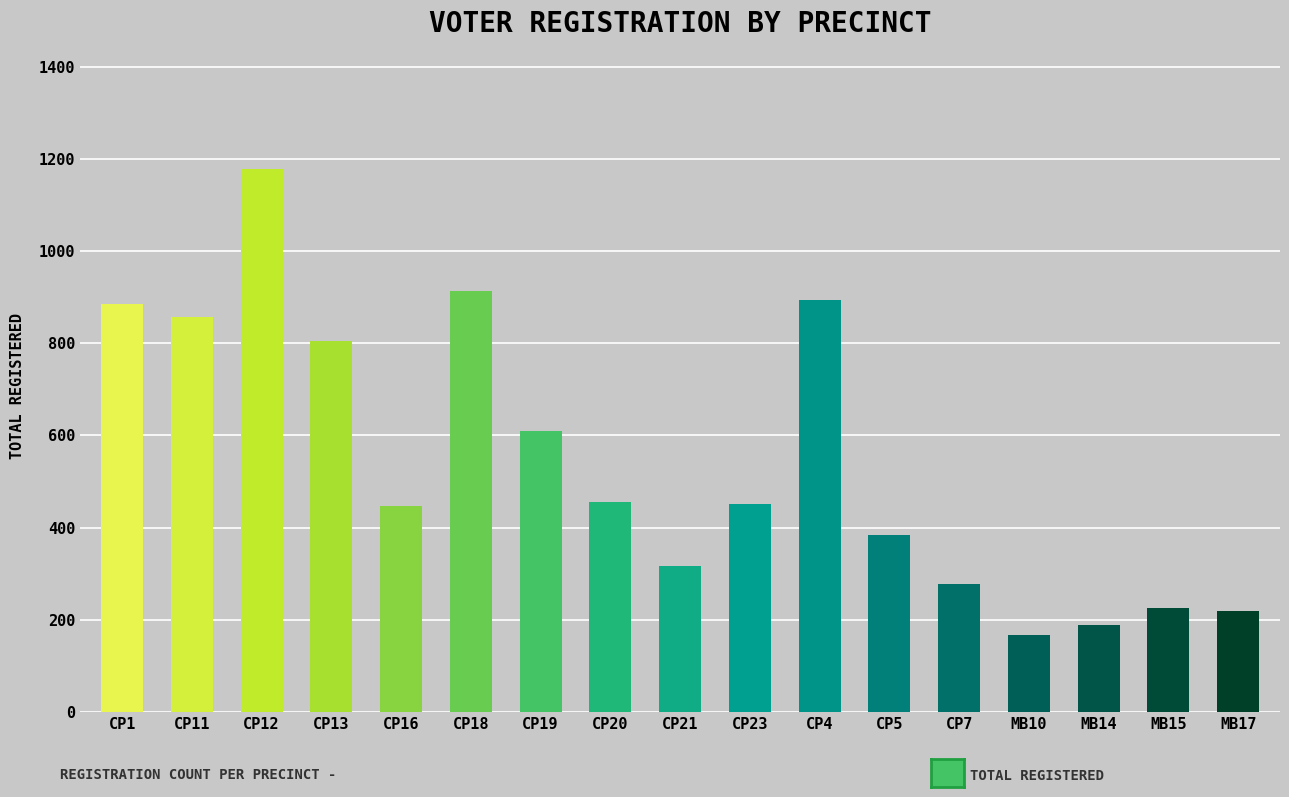

At which label does the data first exceed 452?

CP1